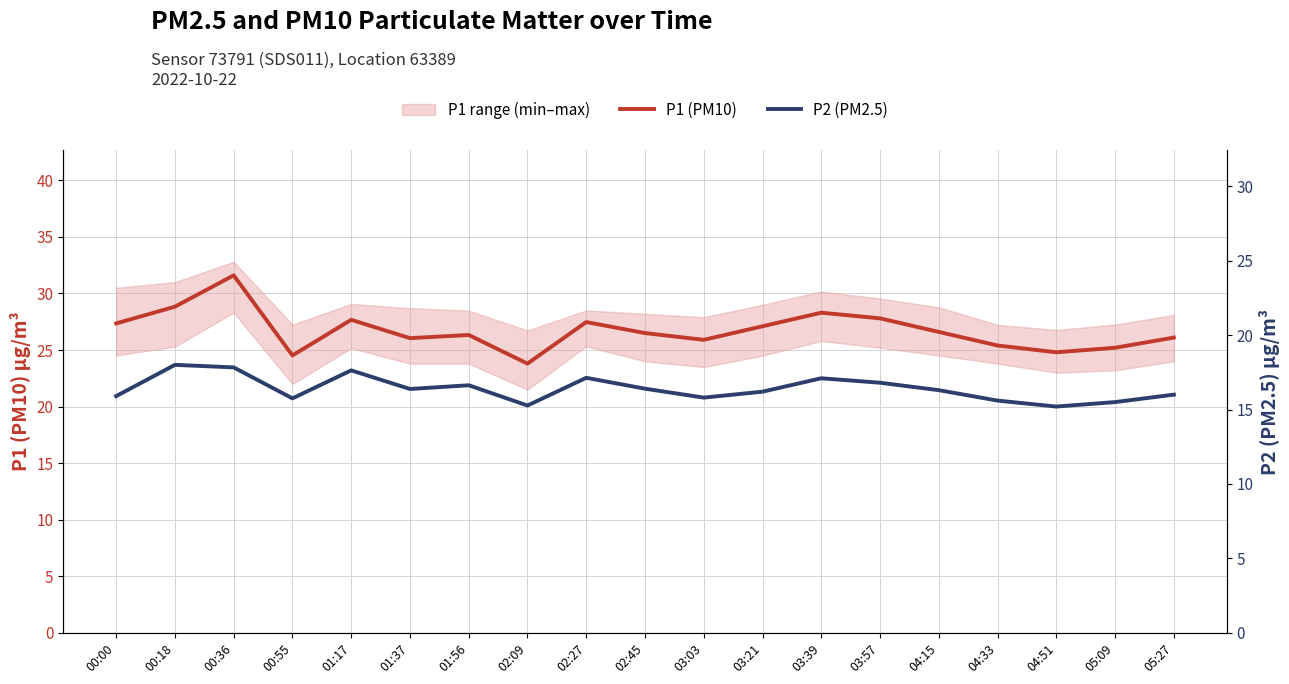

True or false: P1 (PM10) and P2 (PM2.5) cross at least once.

False